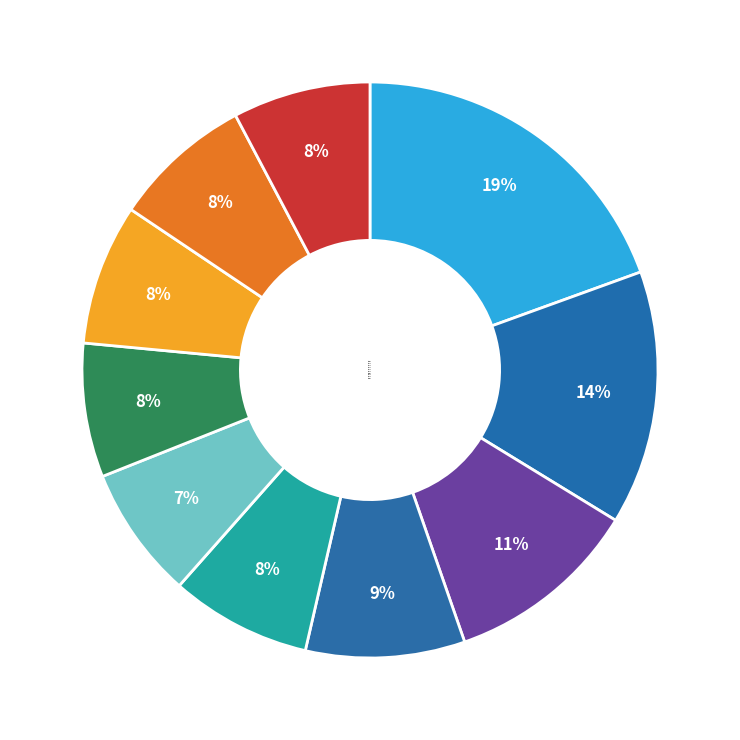

To the nearest percent, what percentage of the pie is pct85?

8%